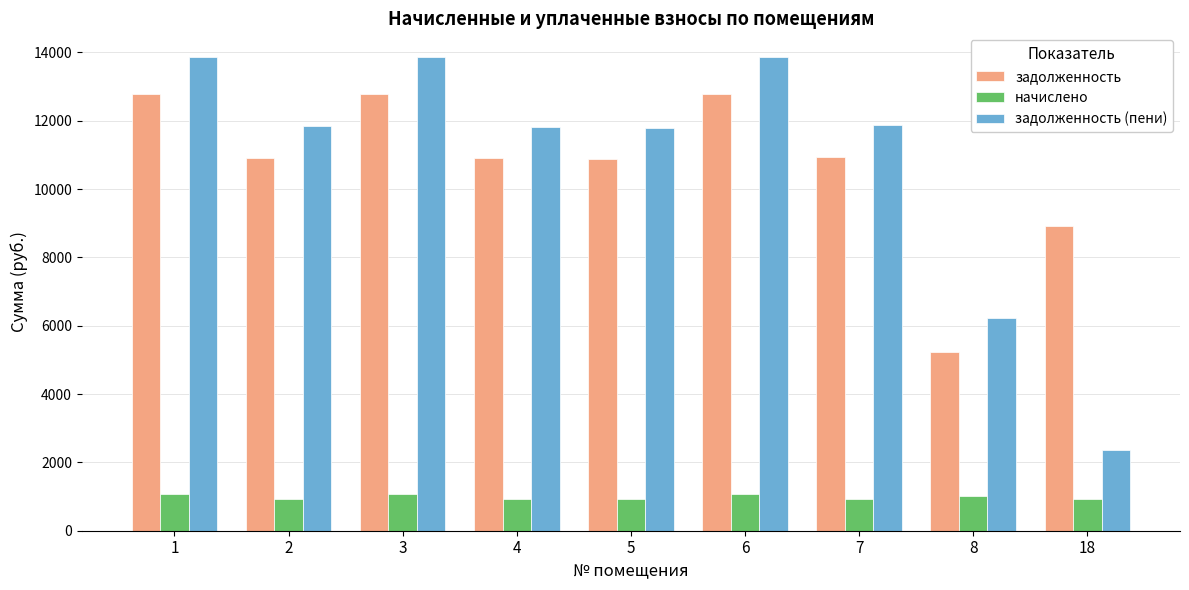

What is the difference between the задолженность (пени) values at 3 and 18?

11503.6